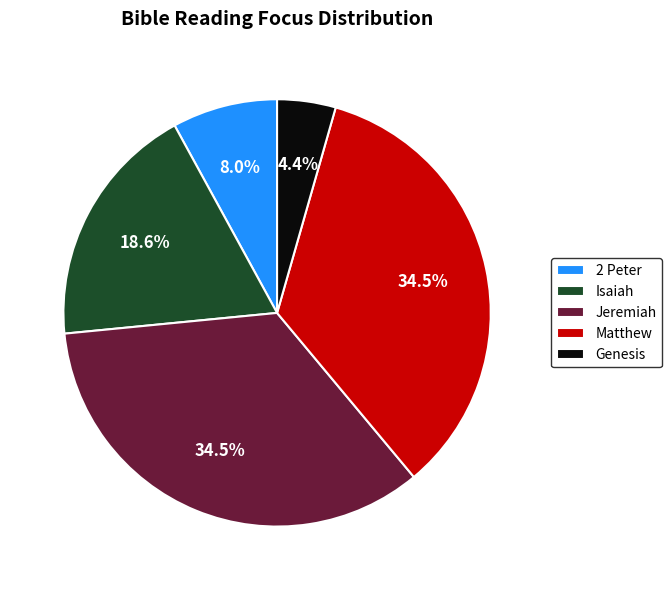

Which category has the smallest portion of the pie?

Genesis